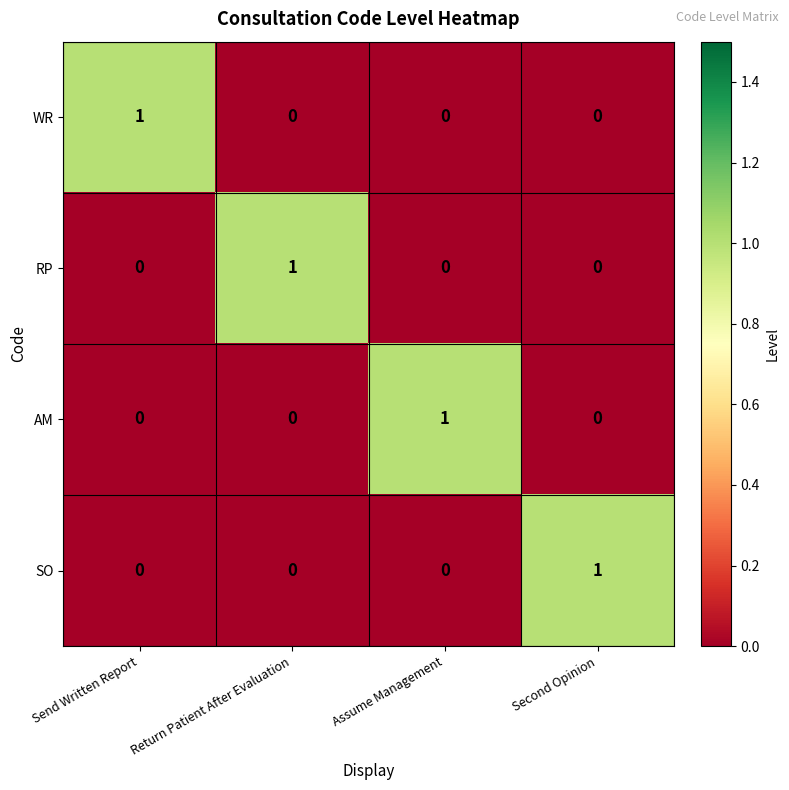

The RP series shows 0 at Assume Management. True or false?

True